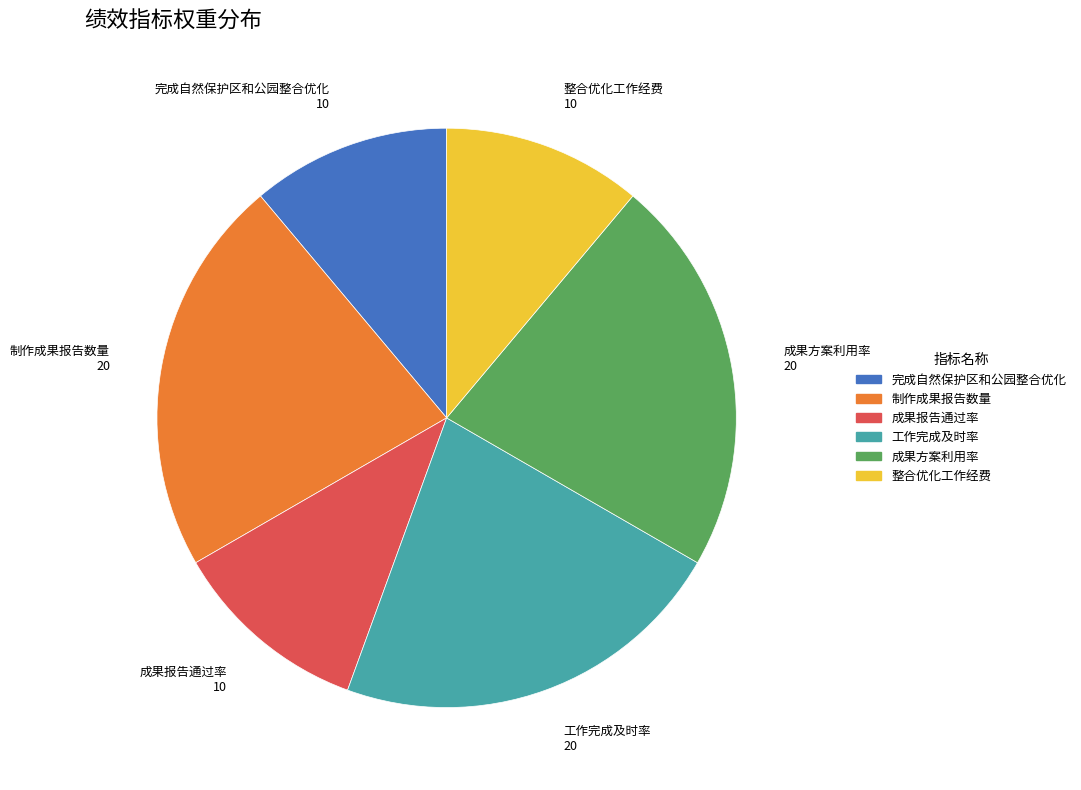

The 成果方案利用率 slice represents 15% of the pie. True or false?

False